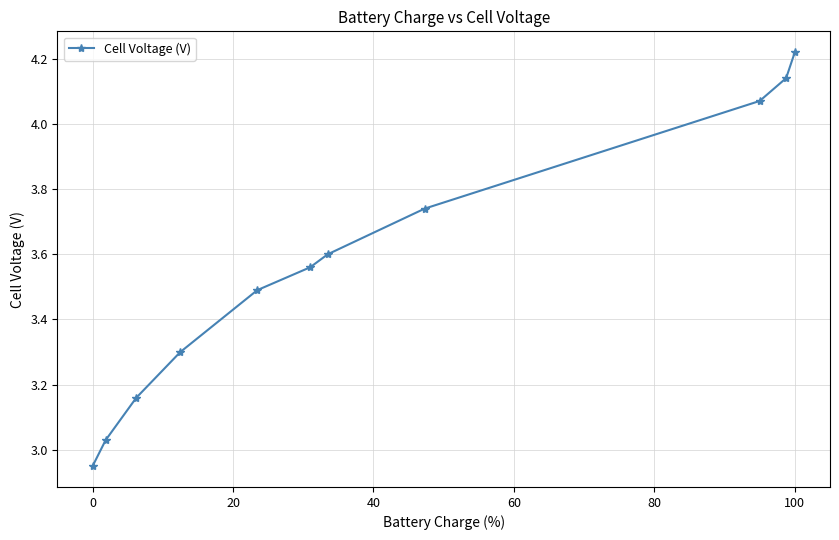

How many data points does each series have?

11